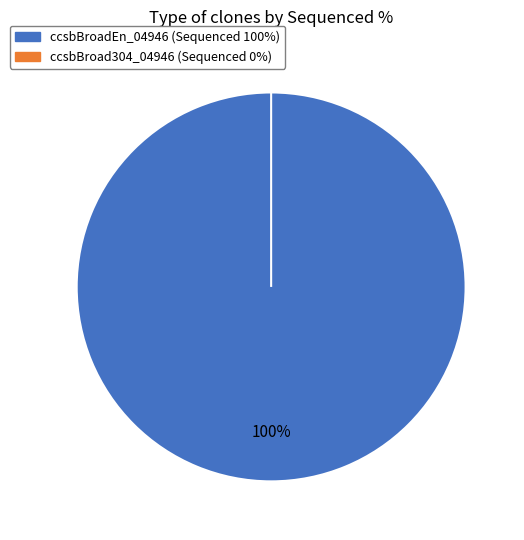

The ccsbBroad304_04946 slice represents 0% of the pie. True or false?

True